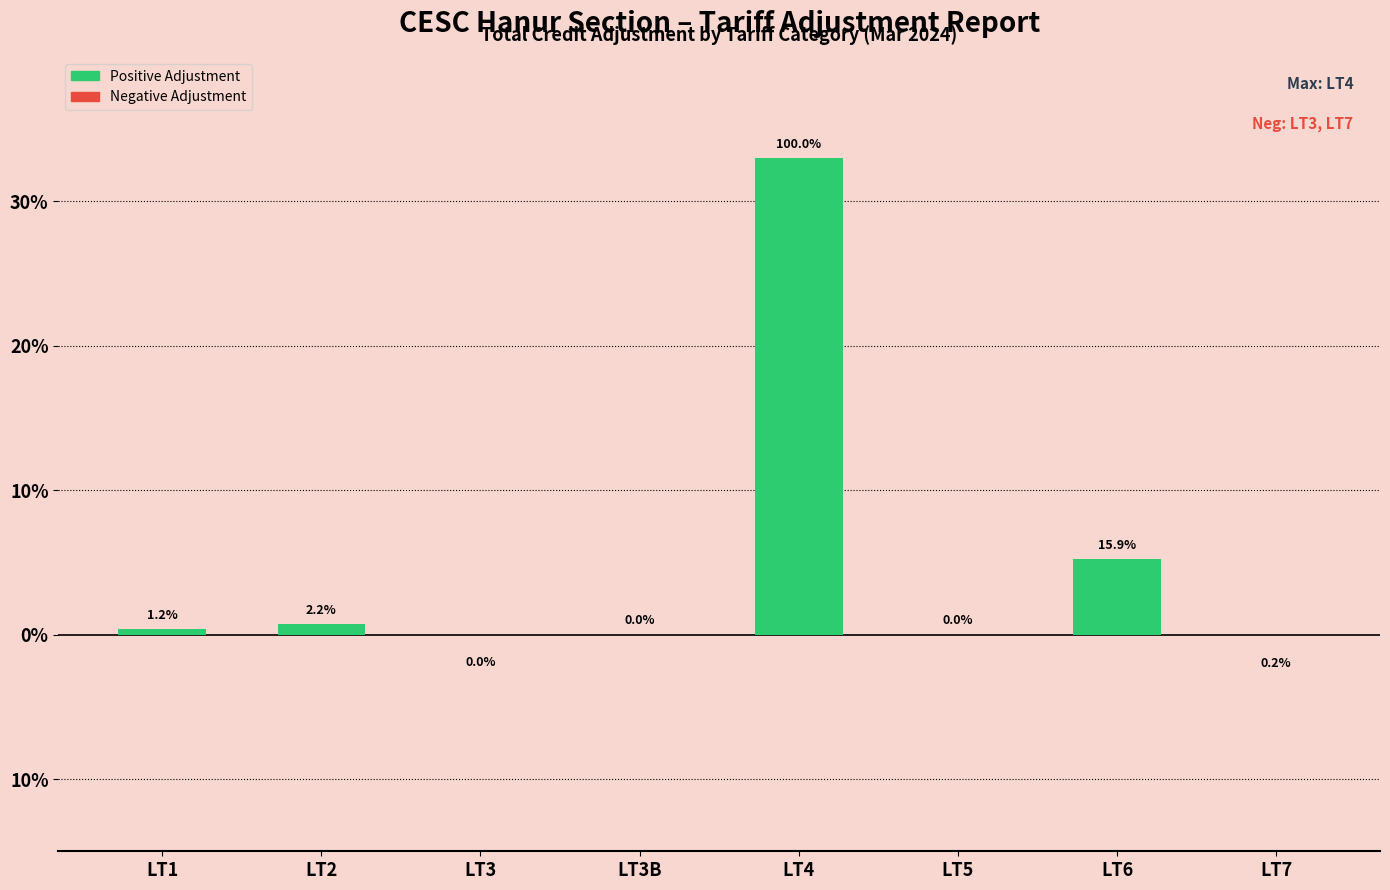

Does the chart contain any negative values?

Yes